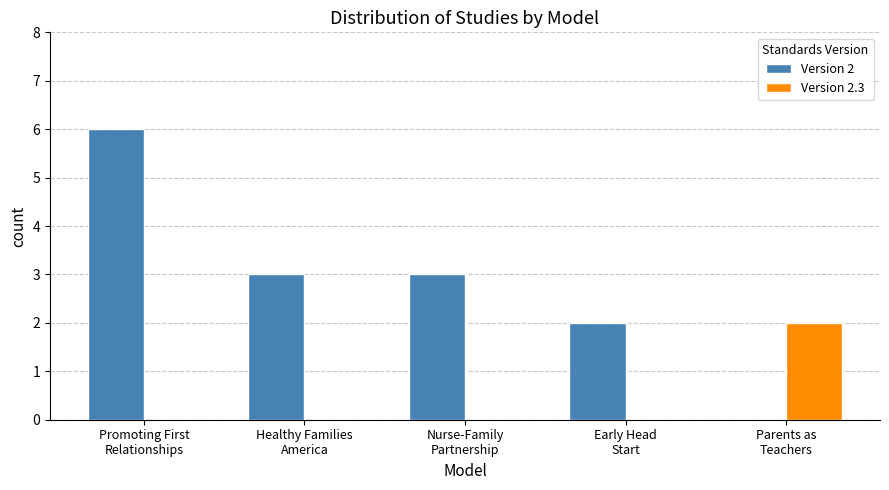

What is the maximum value shown in the chart?

6